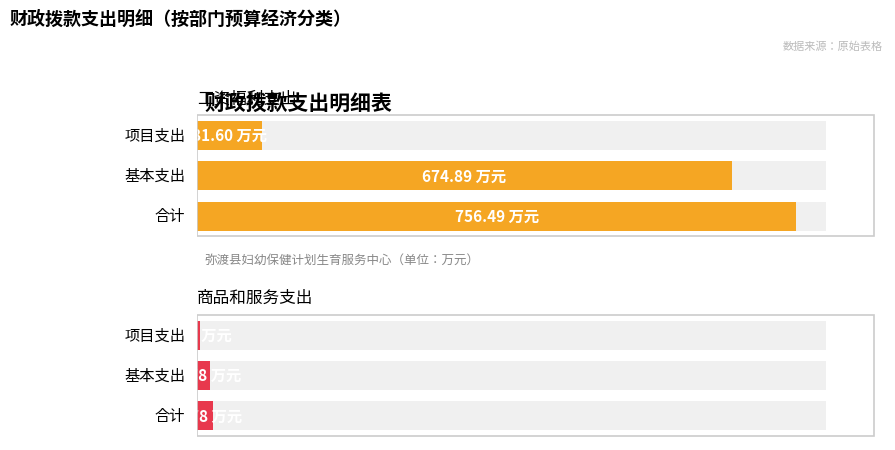

Are the bars horizontal?

Yes